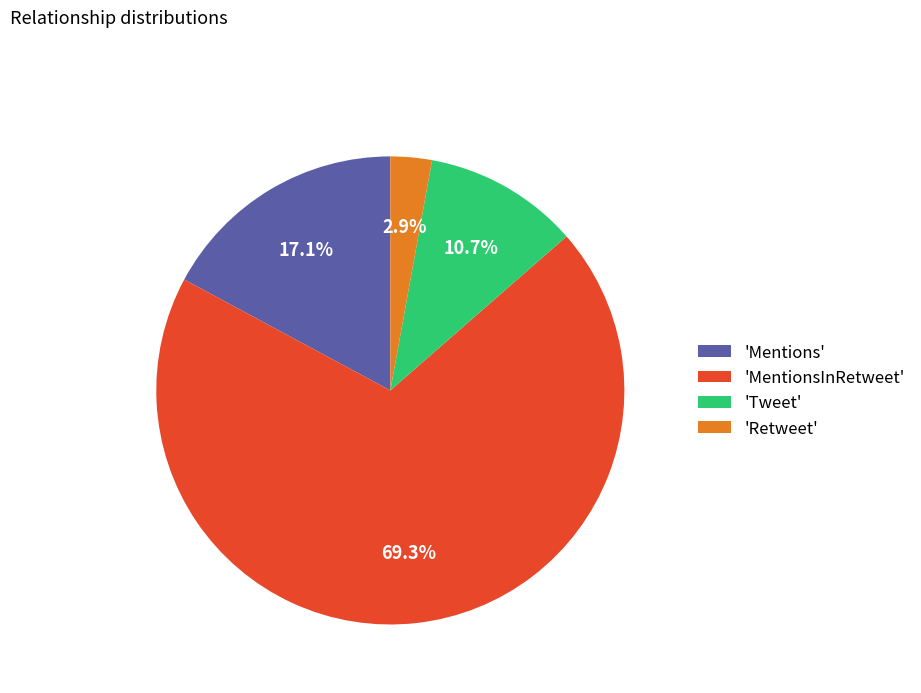

How many slices are in this pie chart?

4